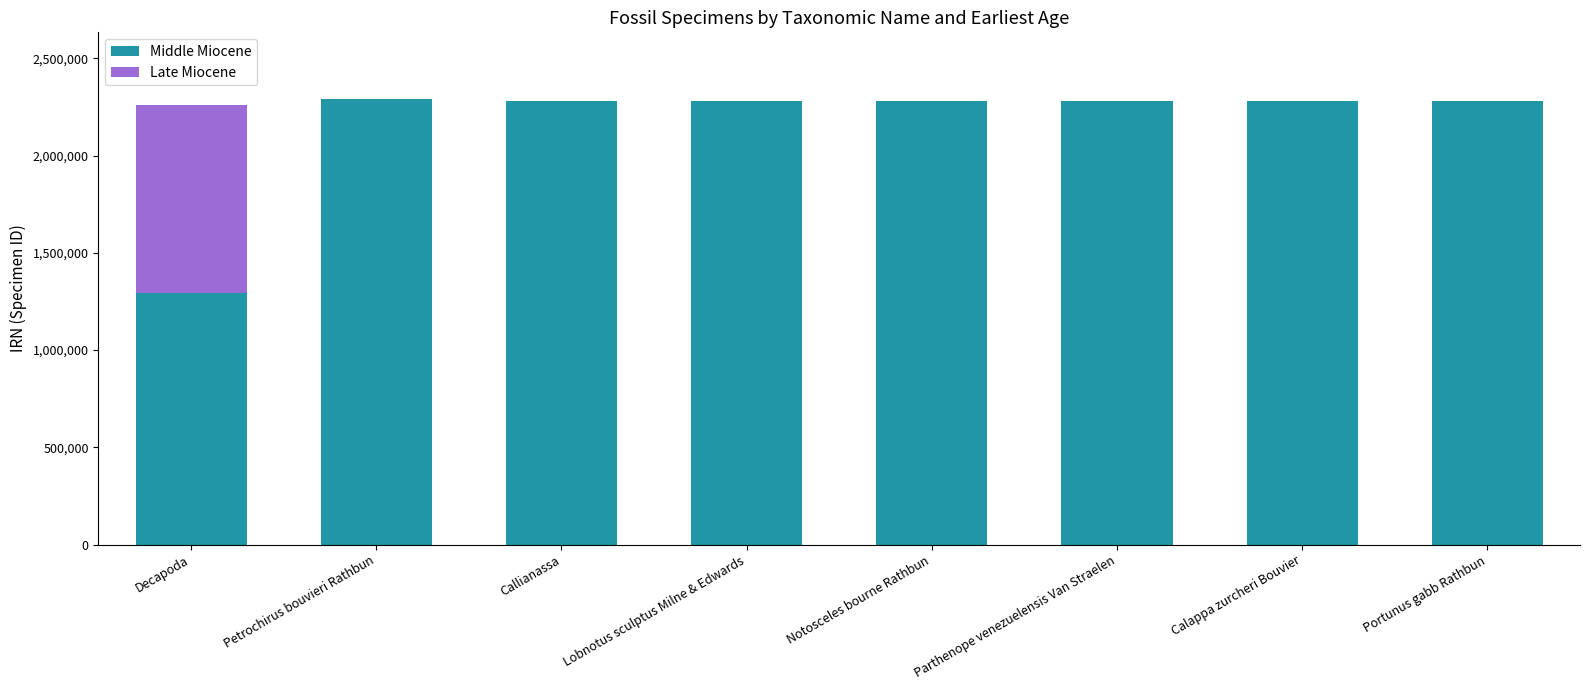

Where is Middle Miocene nearest to the value 1790893?

Calappa zurcheri Bouvier